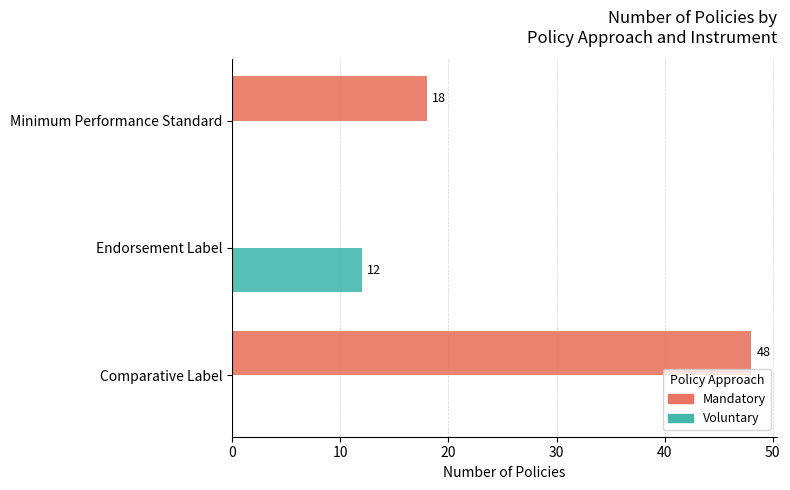

The value of Voluntary at Comparative Label is 0. True or false?

True